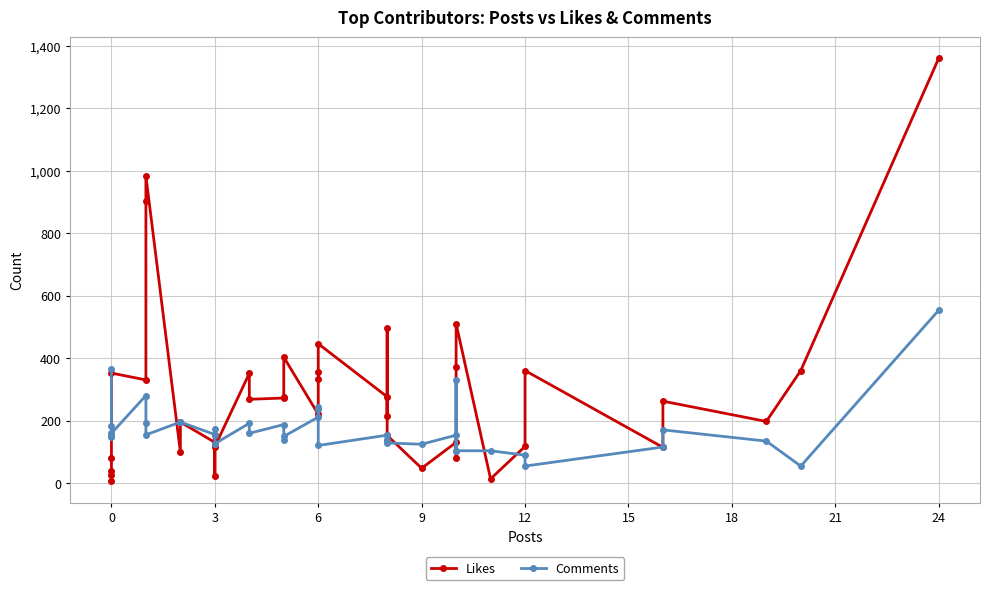

What is the difference between the second highest and minimum values in the Likes series?

978